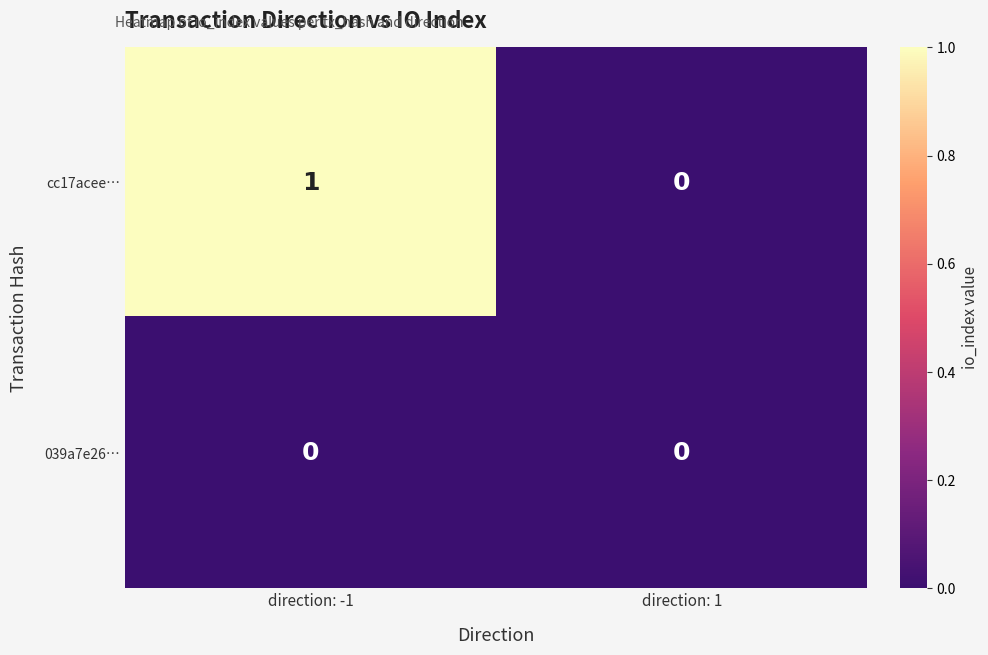

Which series has the largest total across all categories?

cc17acee…